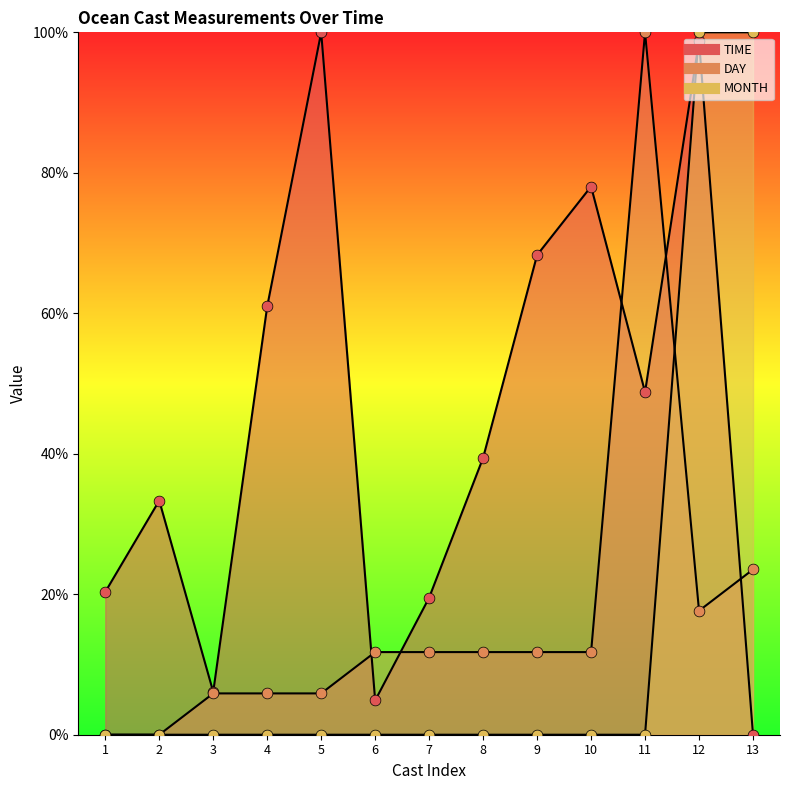

At how many categories does at least one series exceed 6?

13